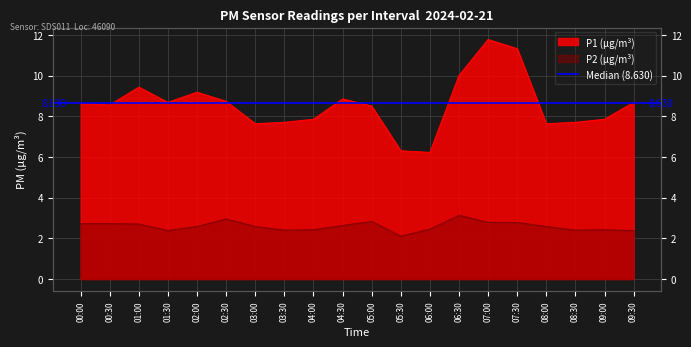

What is the approximate value of P1 at 02:00?

9.2